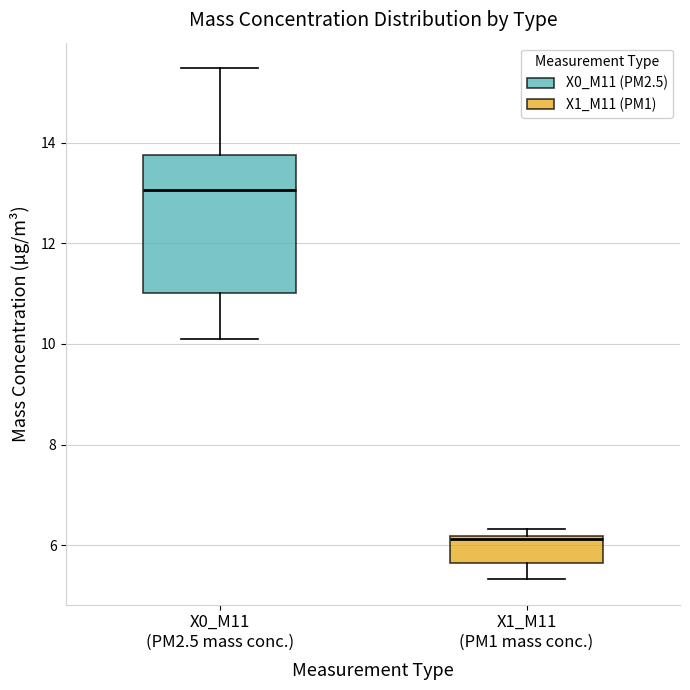

Reading left to right, read every box against the y-axis: the position of its median line, the range the box covers, and the ends of its whiskers. The values are not printed on the chart, so give them approximately, as read against the axis.

X0_M11 (PM2.5 mass conc.): median 13.0, box 11.0 to 13.8, whiskers 10.2 to 15.4
X1_M11 (PM1 mass conc.): median 6.2 (just below the box's upper edge), box 5.6 to 6.2, whiskers 5.4 to 6.4